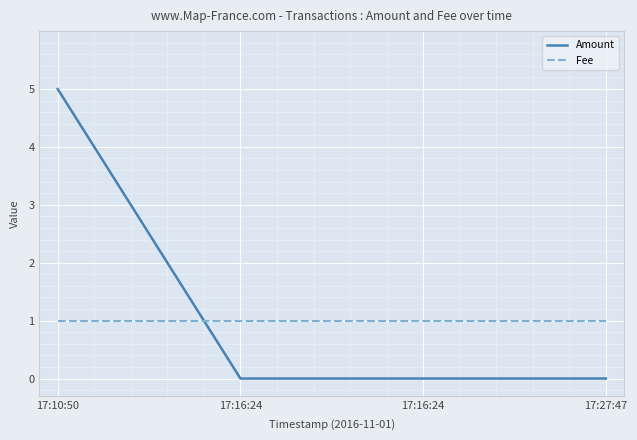

How many Amount values are between 0 and 5?

4